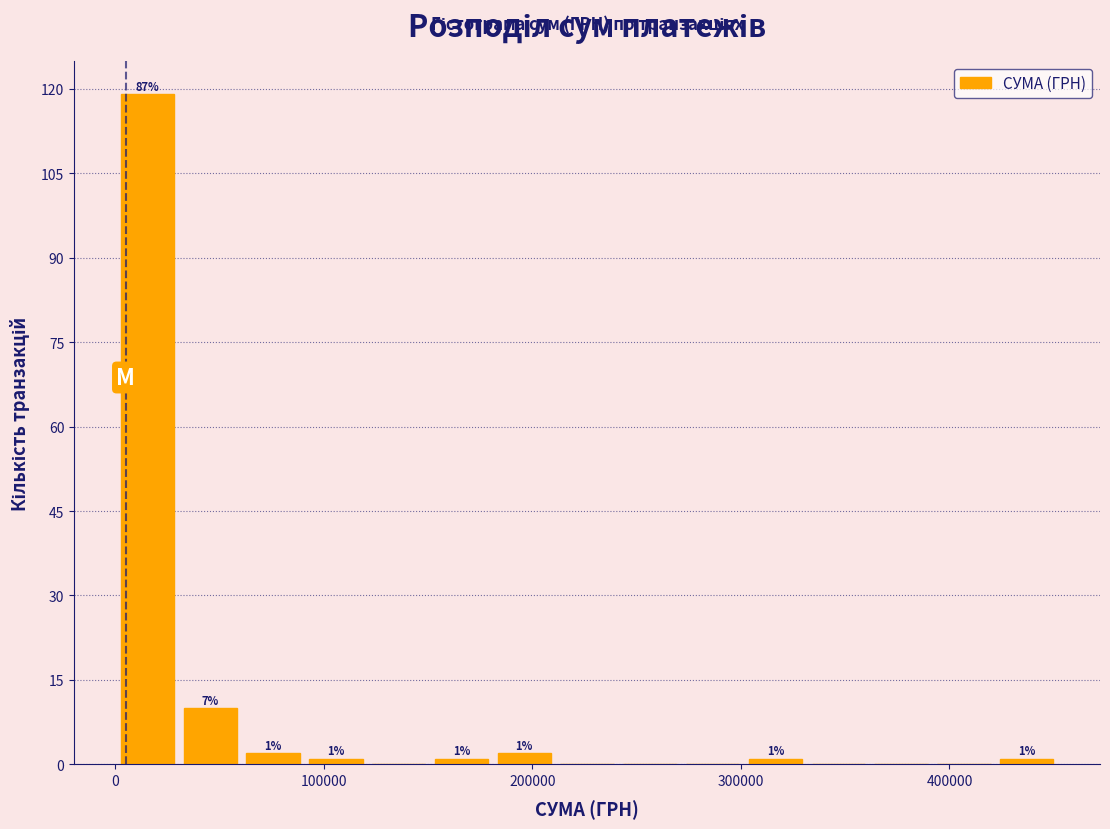

Read against the x-axis, roughly where is the centre of the tallest bar?

20000